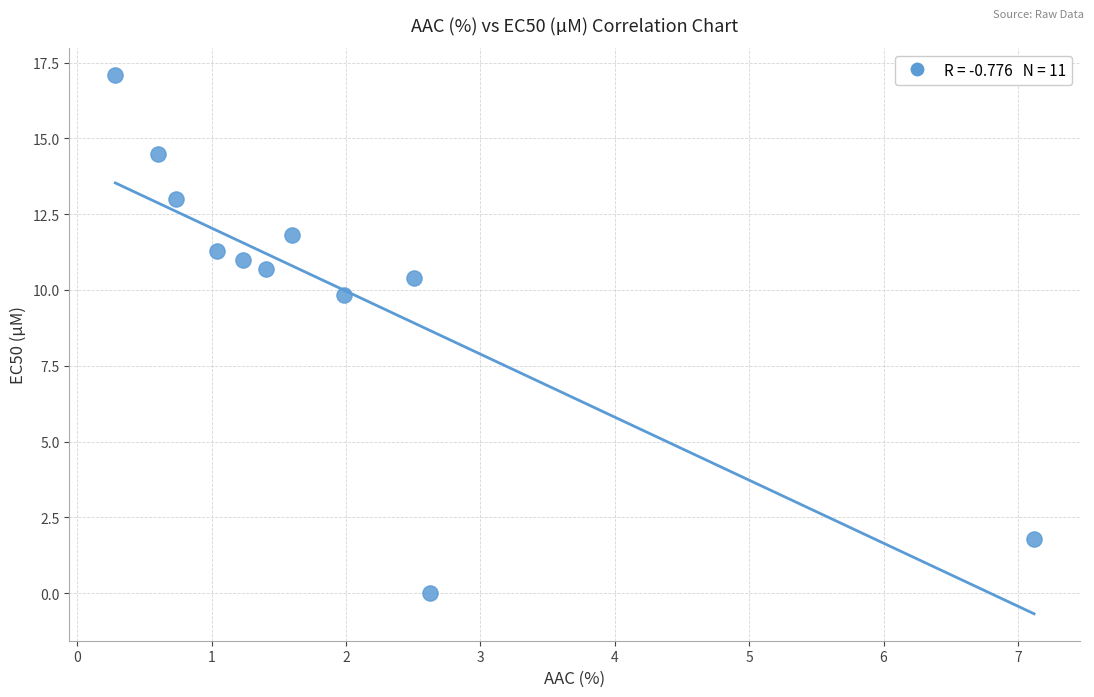

What Y value in the scatter plot is closest to 8?

9.8